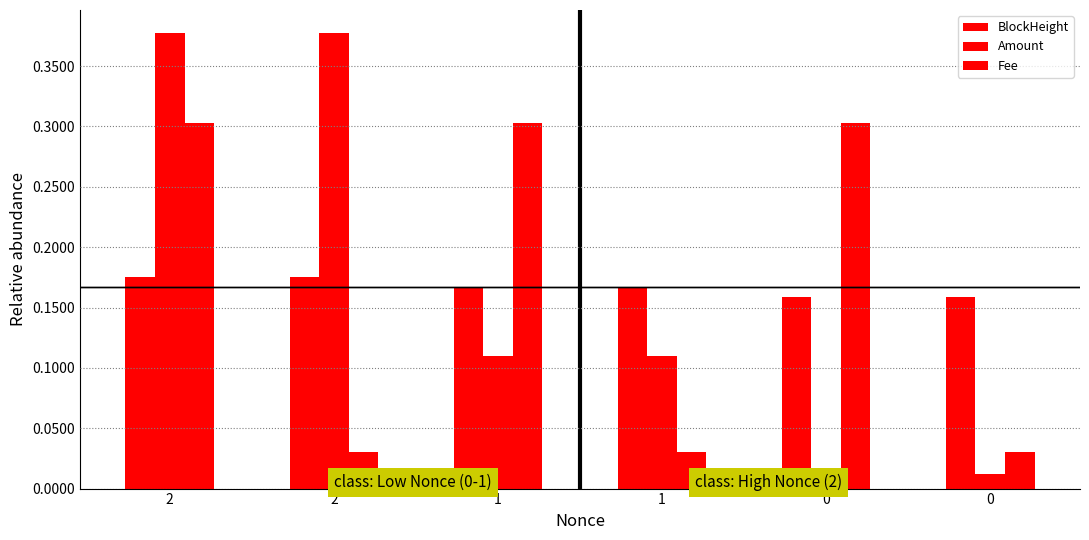

Reading right to left, what are all the values shown in this chart?

BlockHeight: 0.2	0.2	0.2	0.2	0.2	0.2
Amount: 0.0	0.0	0.1	0.1	0.4	0.4
Fee: 0.0	0.3	0.0	0.3	0.0	0.3